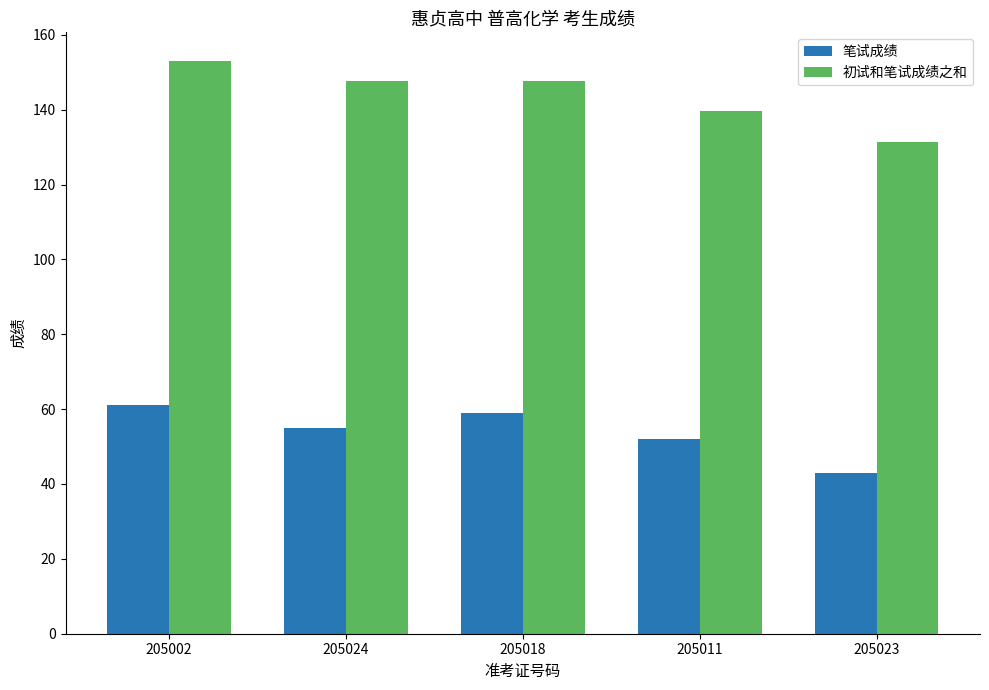

What is the average value of the 初试和笔试成绩之和 series?

143.9